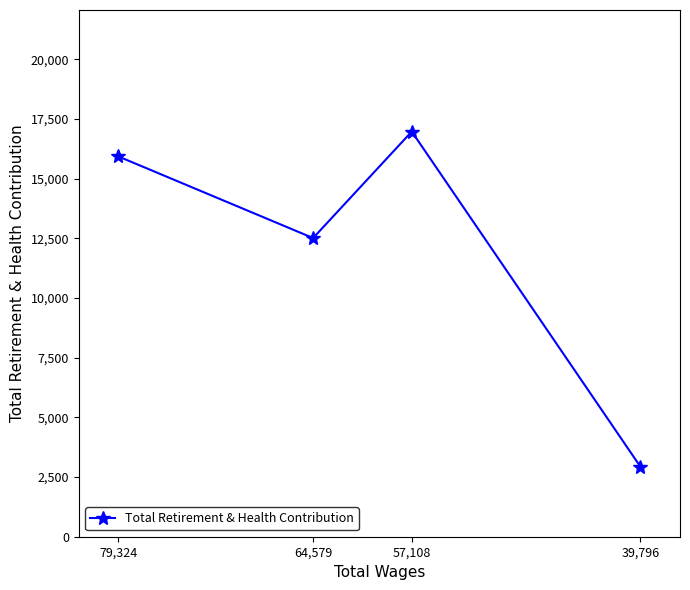

What is the difference between the maximum and minimum values?

14036